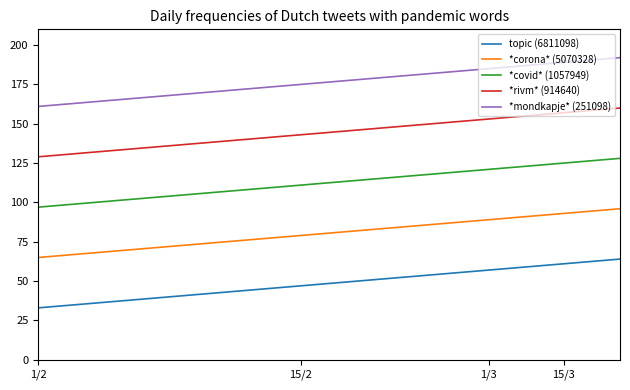

Which series has the largest total across all categories?

*mondkapje* (251098)